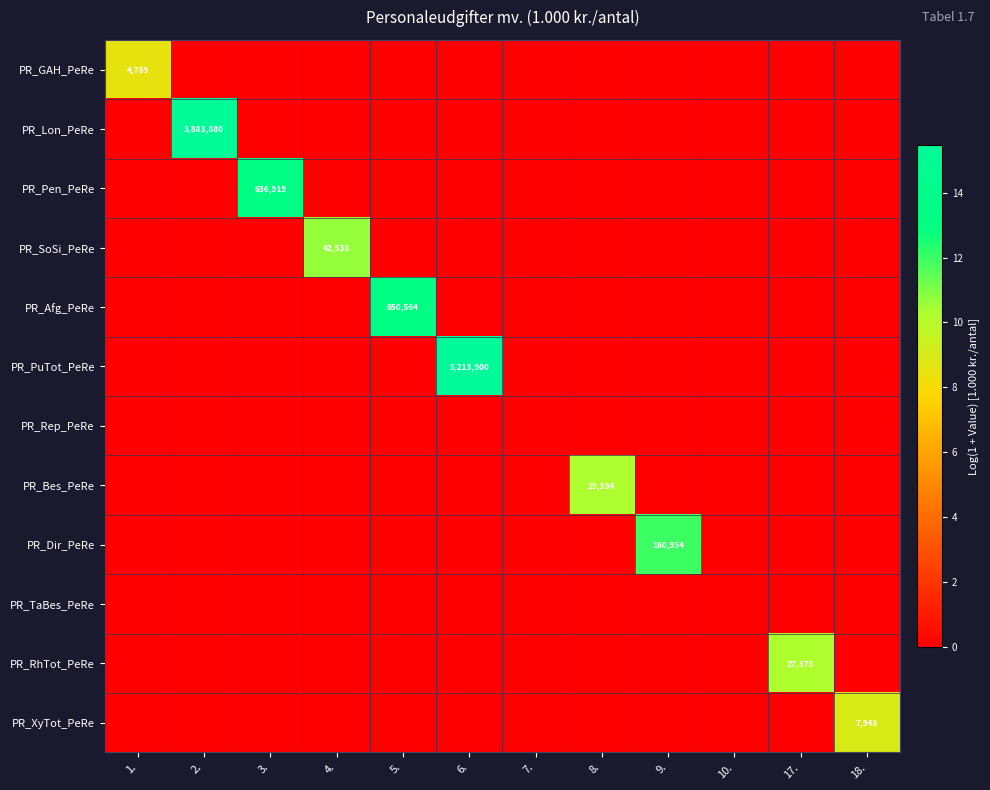

Which series changed the most between 7. and 18.?

PR_XyTot_PeRe